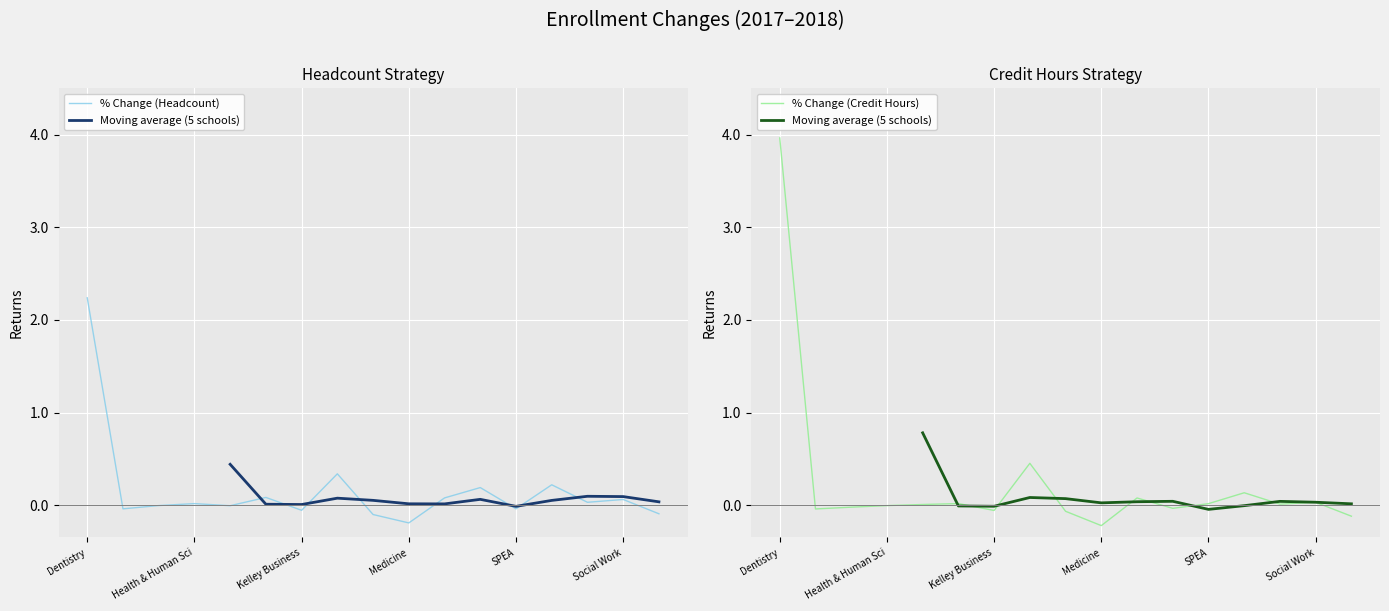

At which label does % Change (Credit Hours) reach its minimum?

Medicine